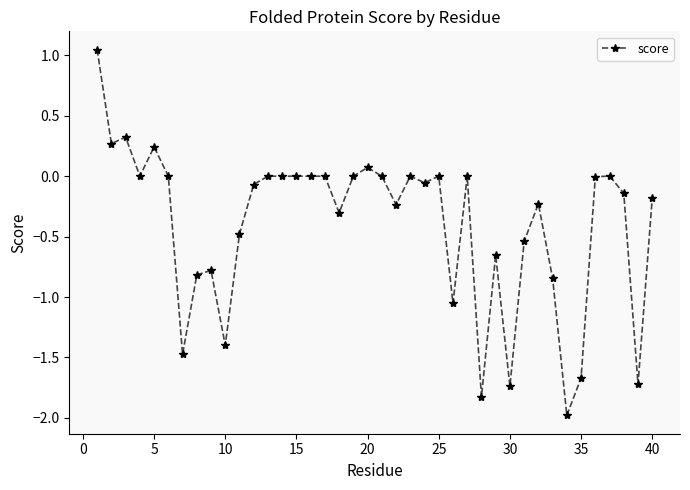

How many series are shown in this chart?

1